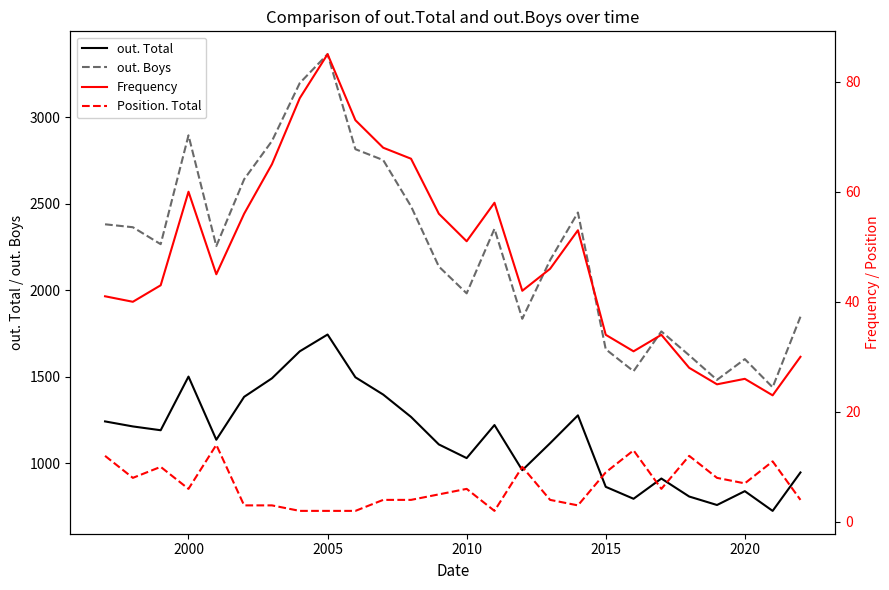

Which category has the highest value in the out. Boys series?

2005